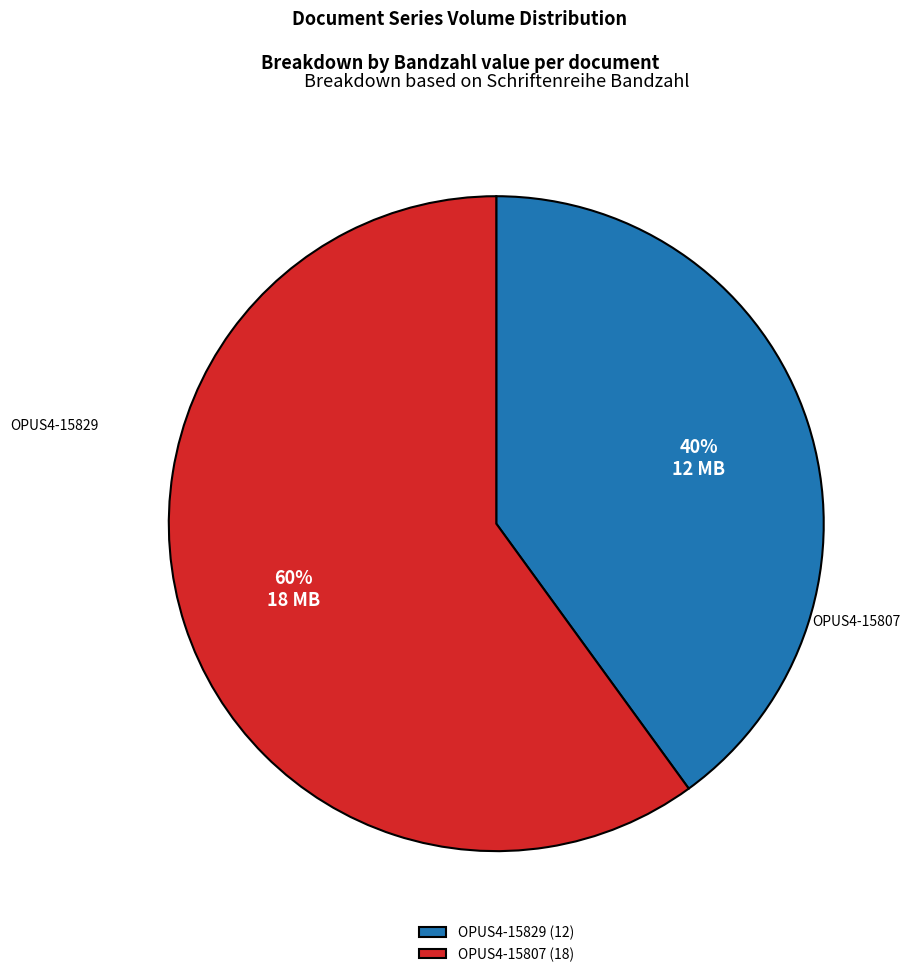

Combined, do OPUS4-15829 and OPUS4-15807 account for over 50%?

Yes